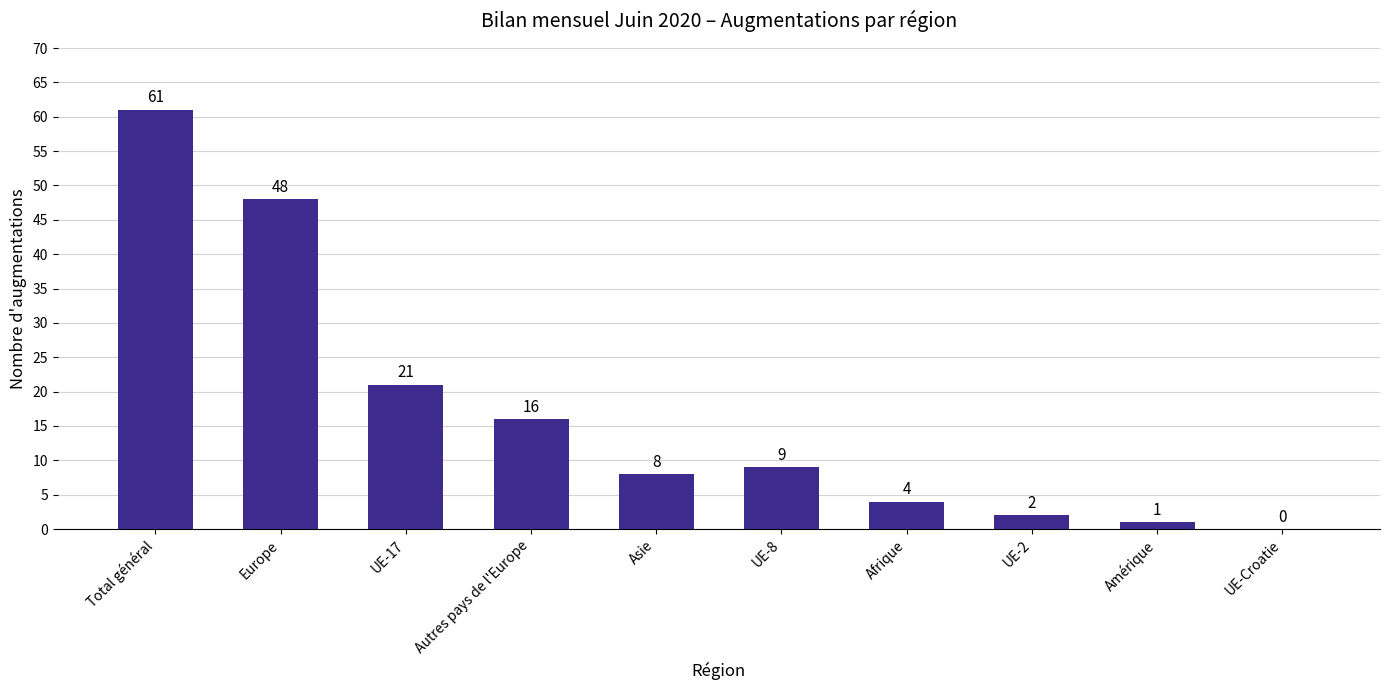

Reading right to left, what are all the values shown in this chart?

0	1	2	4	9	8	16	21	48	61